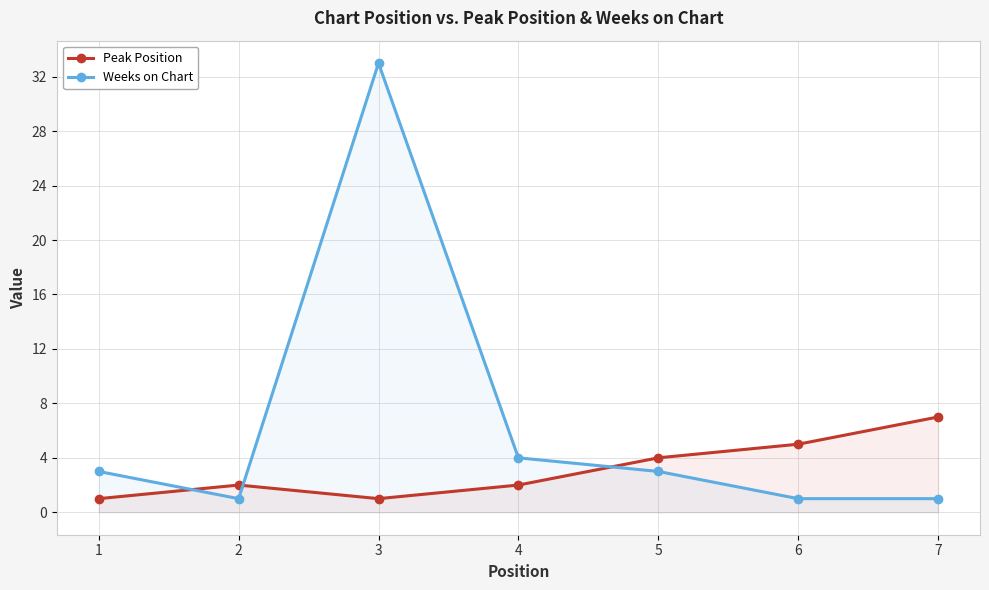

Count the Peak Position values in the range 1 to 5.

6